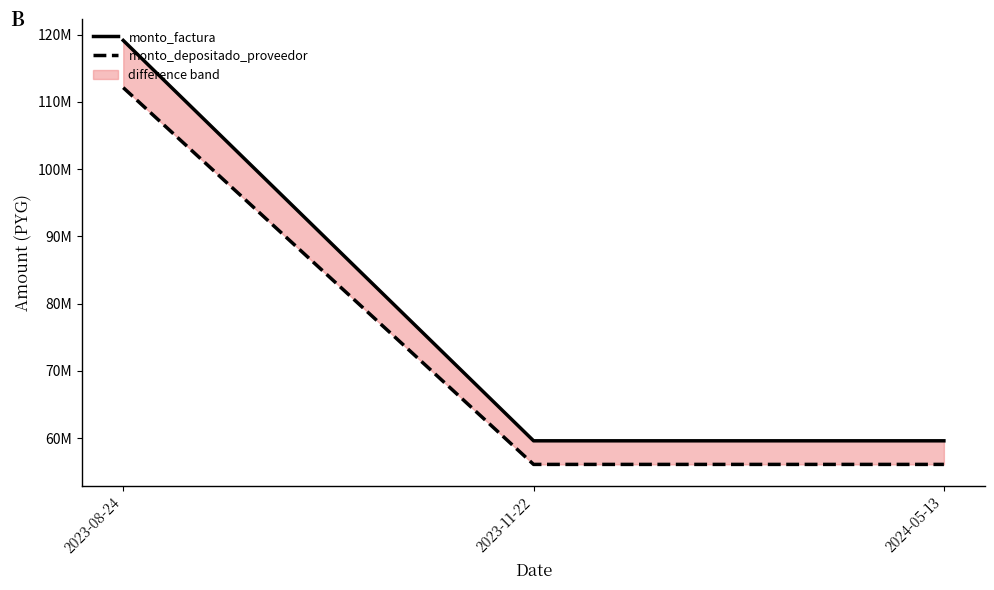

Reading left to right, extract all data points from this chart.

monto_factura: 2023-08-24=119144000	2023-11-22=59572000	2024-05-13=59572000
monto_depositado_proveedor: 2023-08-24=112119919	2023-11-22=56059959	2024-05-13=56059959